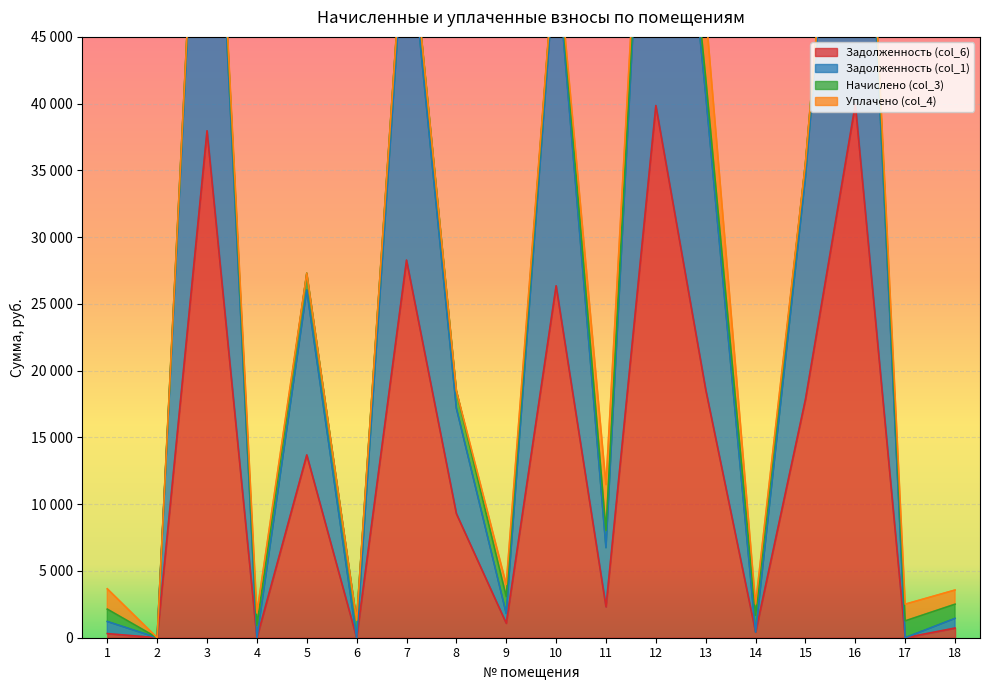

What is the total value across all series at 3?

113544.9